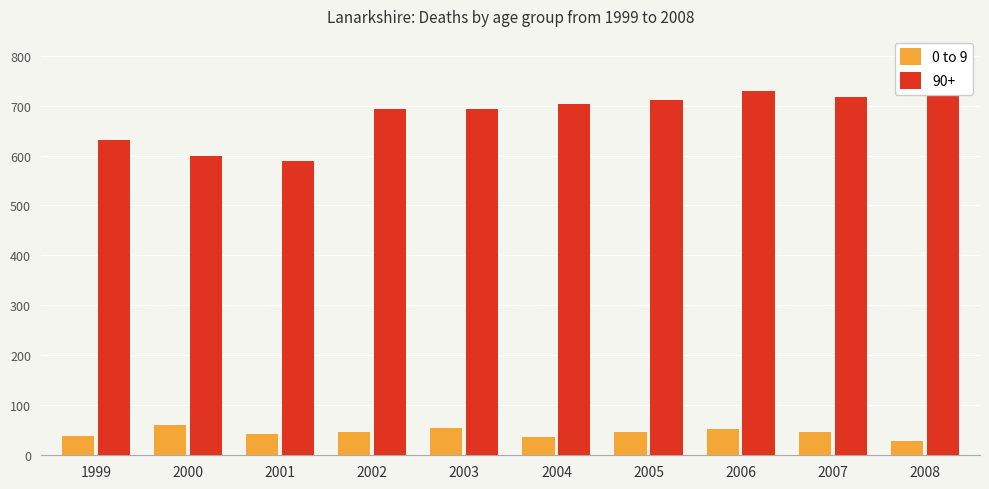

The value of 0 to 9 at 1999 is 39. True or false?

True